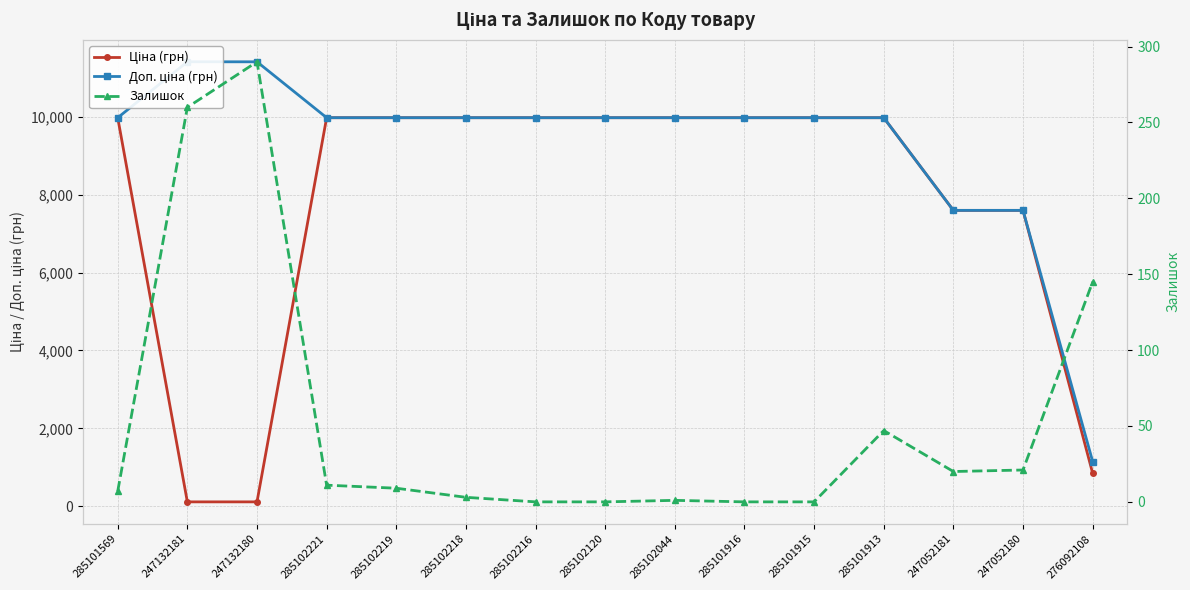

The Ціна (грн) series shows 5915.4 at 285101916. True or false?

False